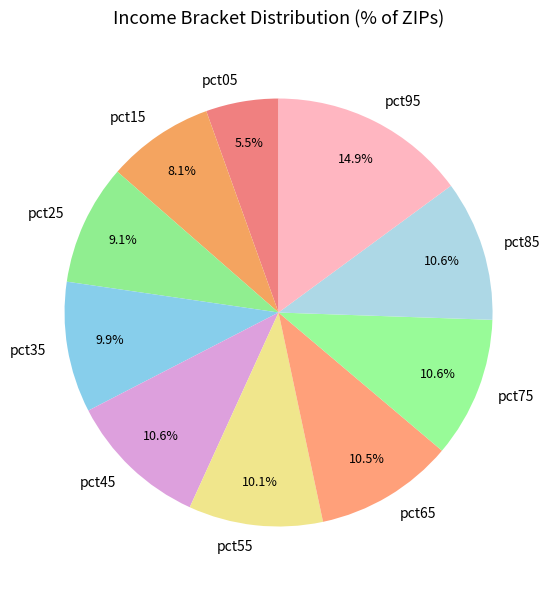

Which slice is the largest?

pct95